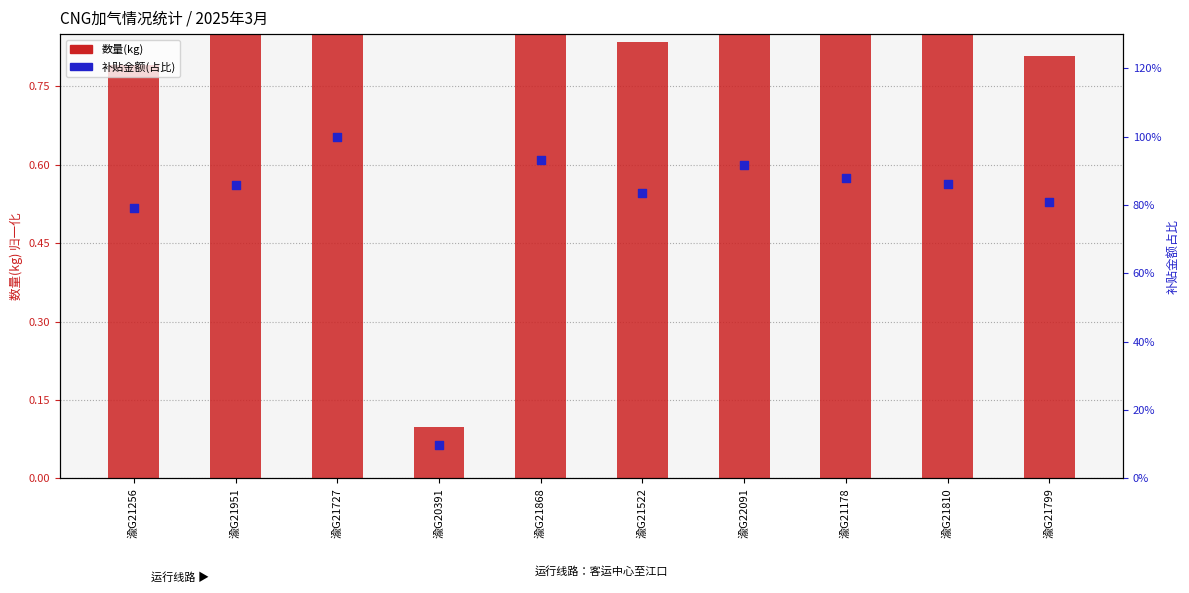

At which category is the sum across all series the highest?

渝G21727